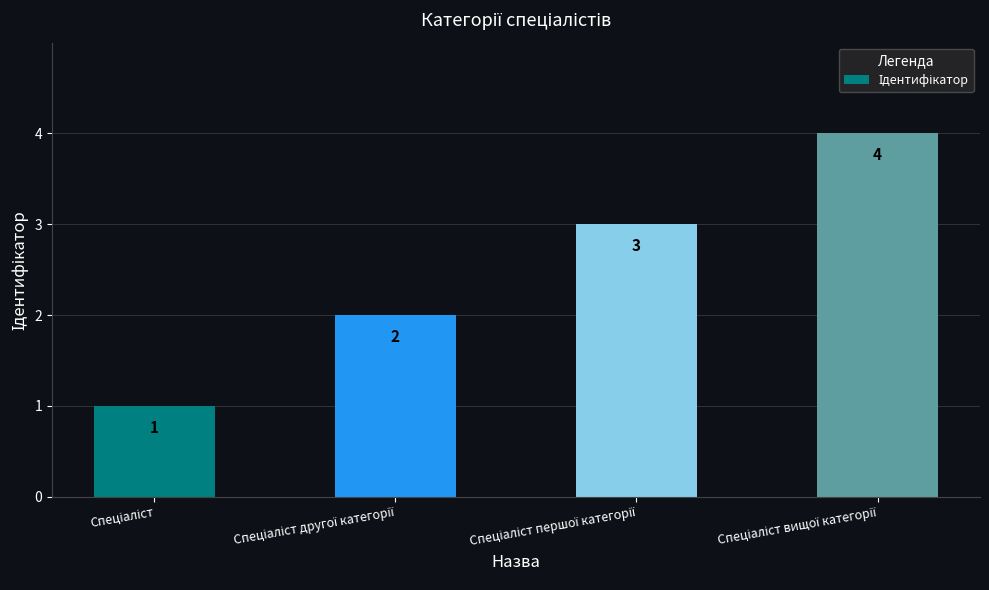

What is the maximum value shown in the chart?

4